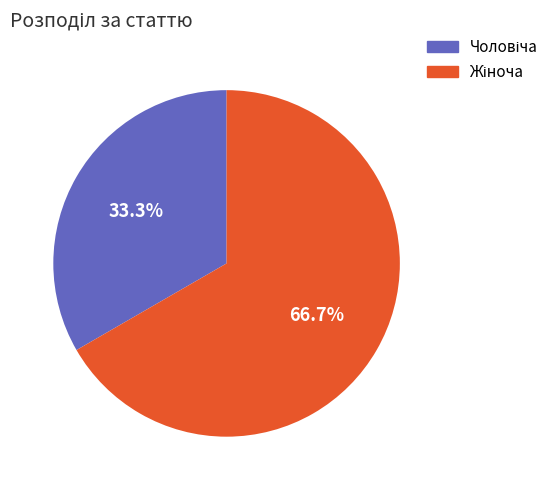

Does any single category account for the majority?

Yes